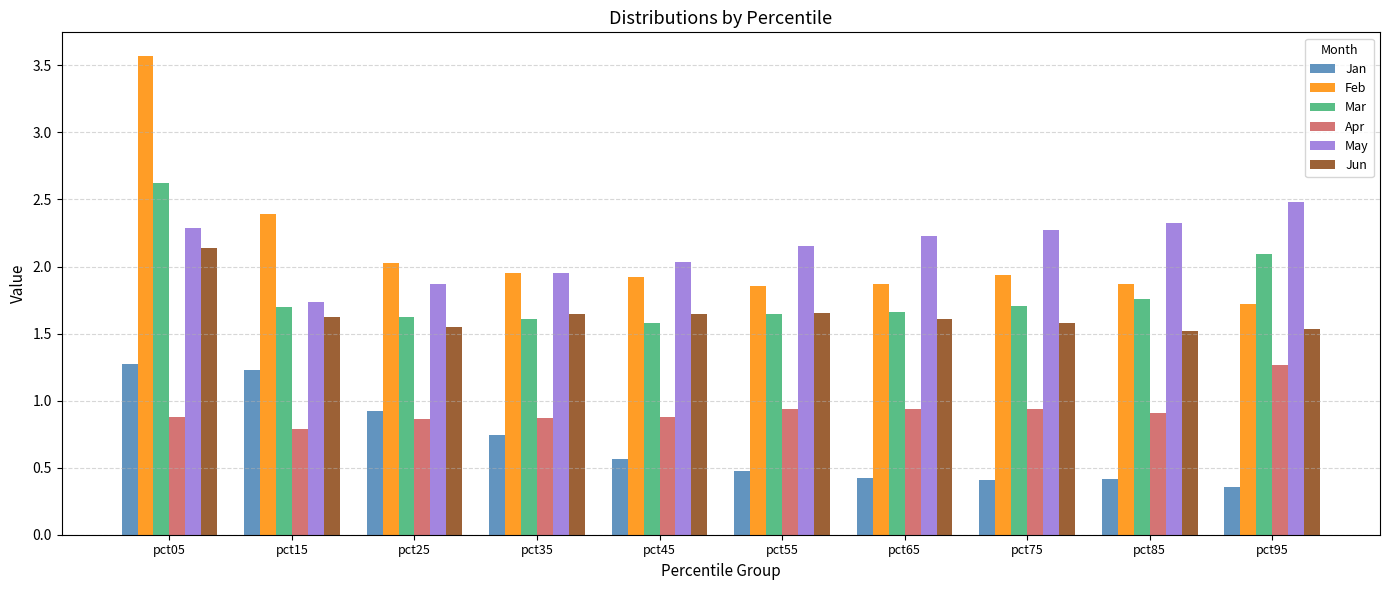

What are all the series names shown in the legend?

Jan, Feb, Mar, Apr, May, Jun